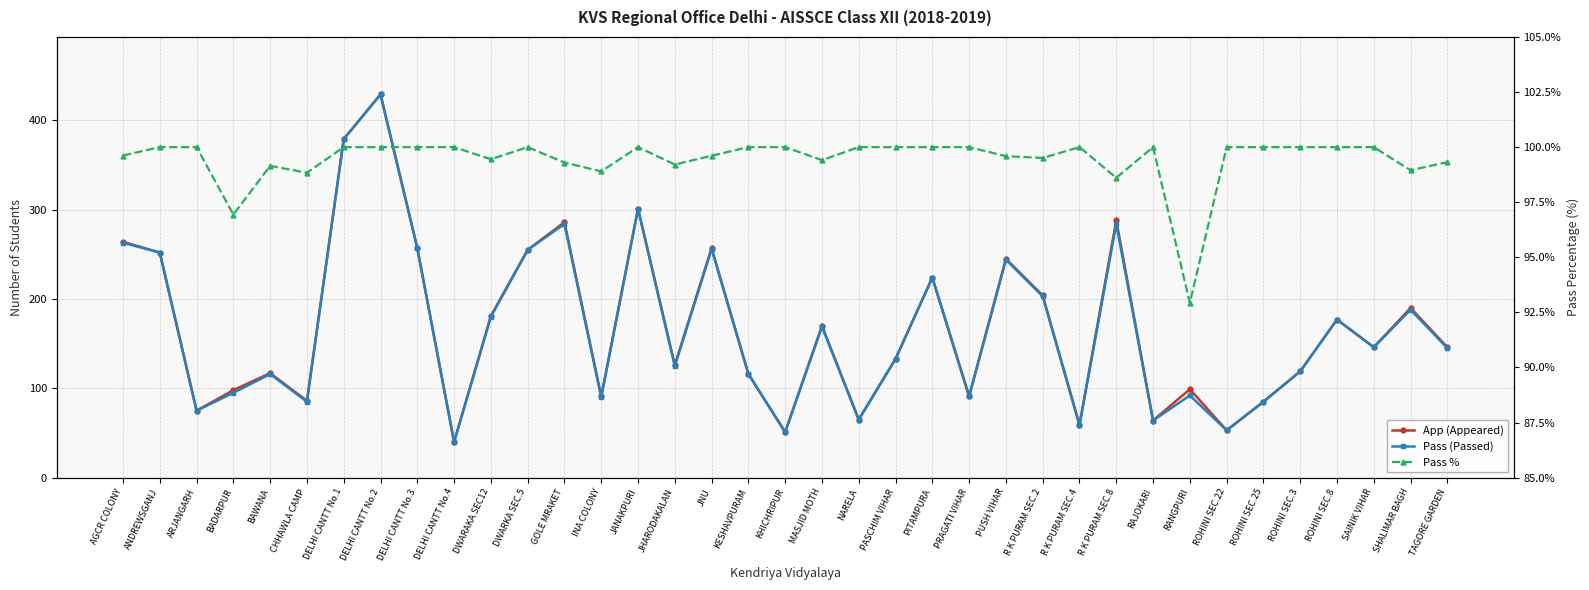

Which series changed the most between DWARAKA SEC12 and R K PURAM SEC.4?

App (Appeared)